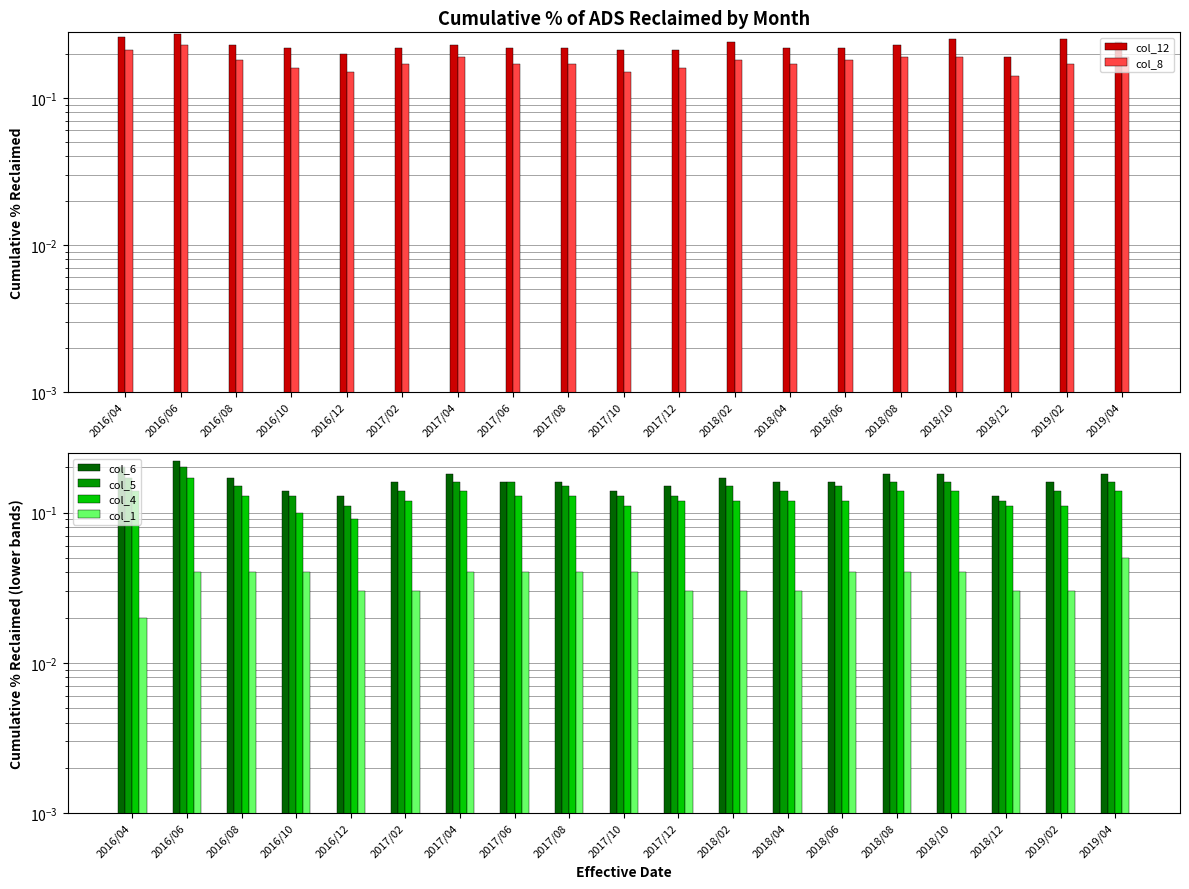

What is the total value across all series at 2016/08?

0.9